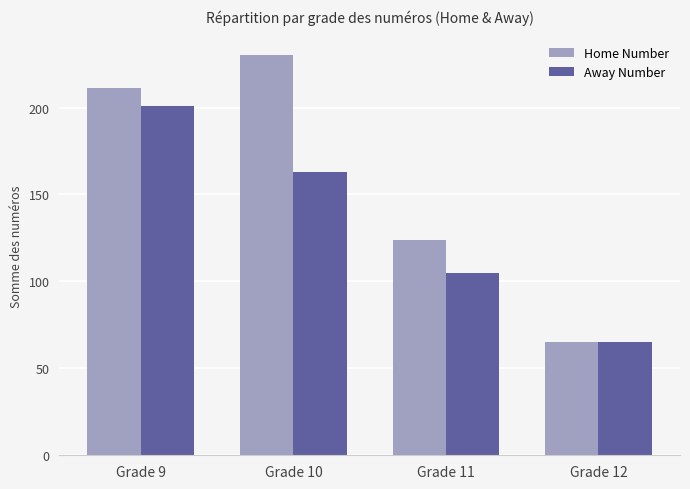

What is the minimum value shown in the chart?

65